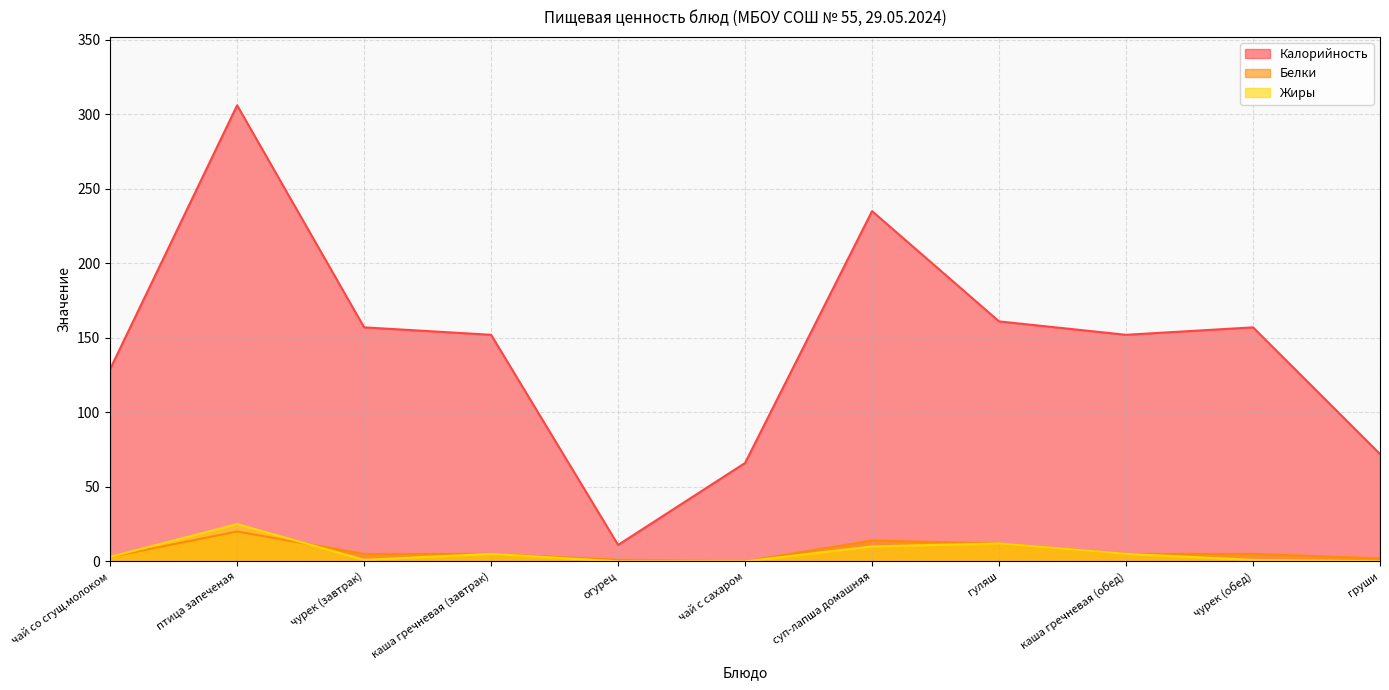

True or false: Калорийность and Белки intersect in this chart.

False